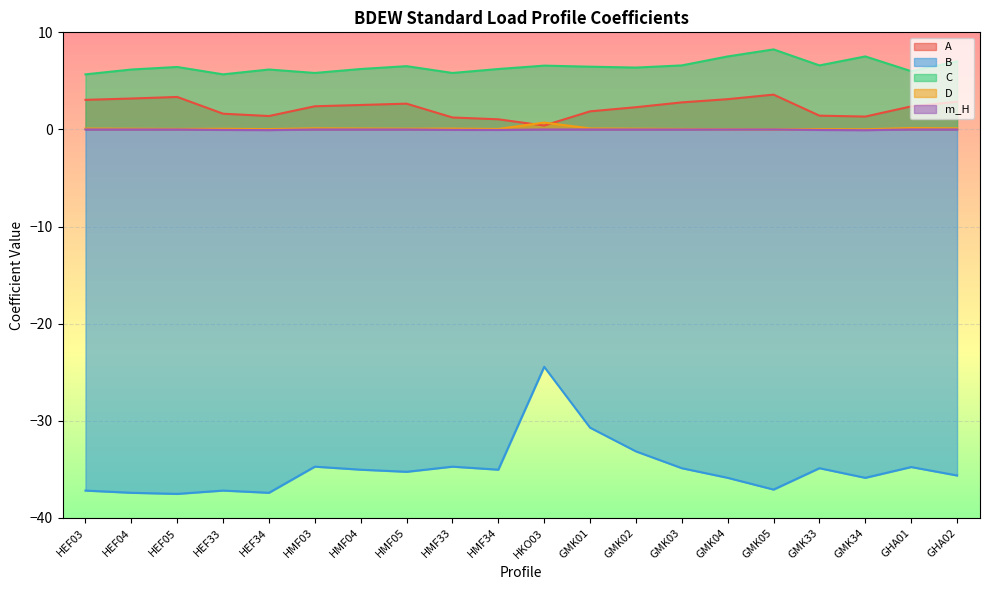

What is the total value across all series at HMF05?

-26.0